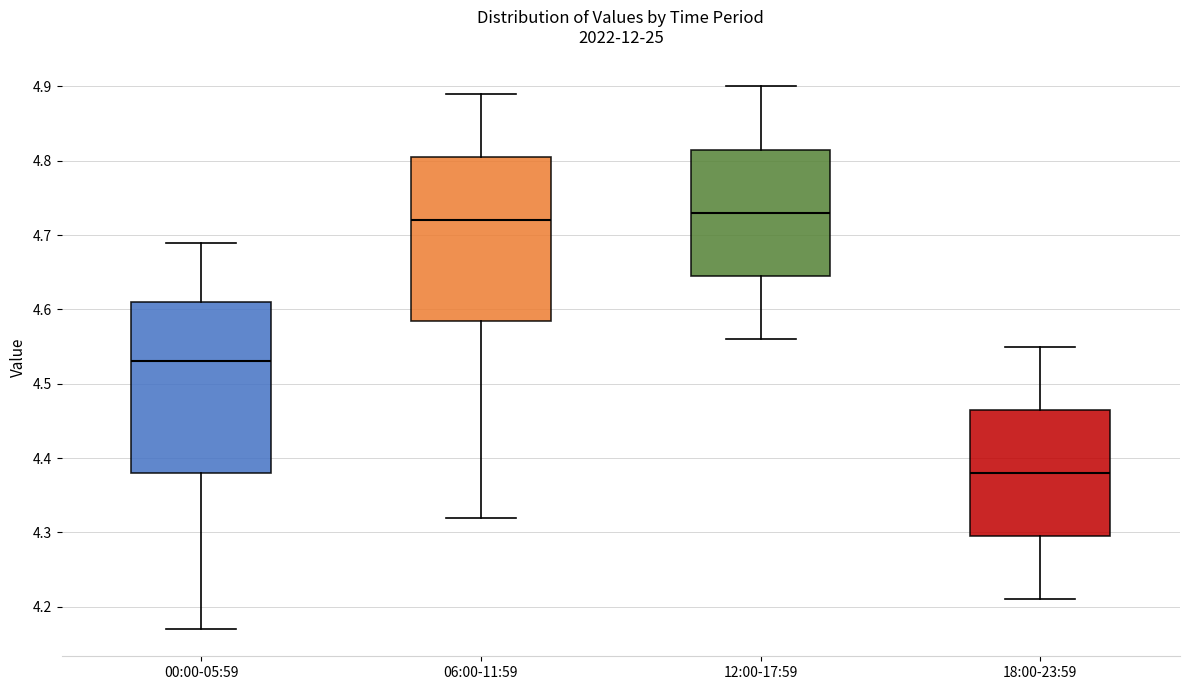

Which box has the lowest median line?

18:00-23:59